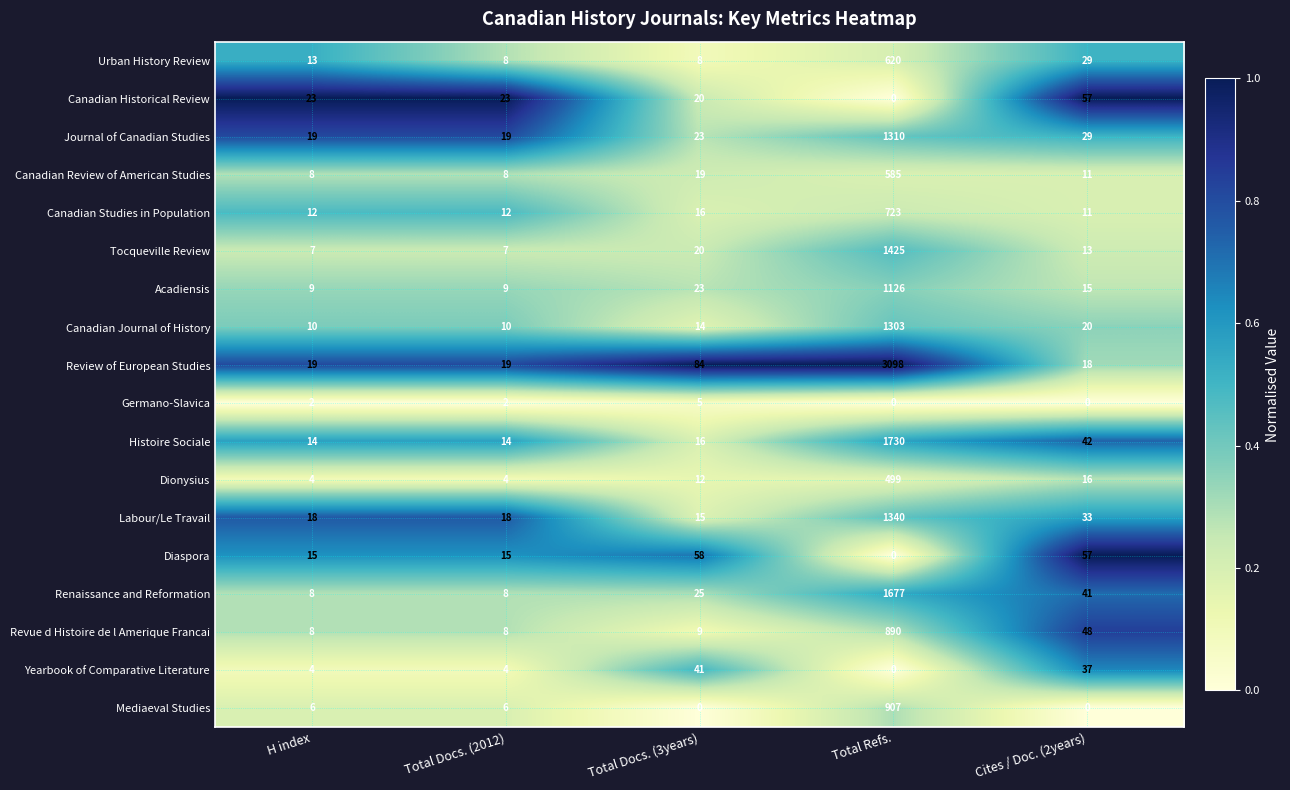

Which series has the largest total across all categories?

Review of European Studies